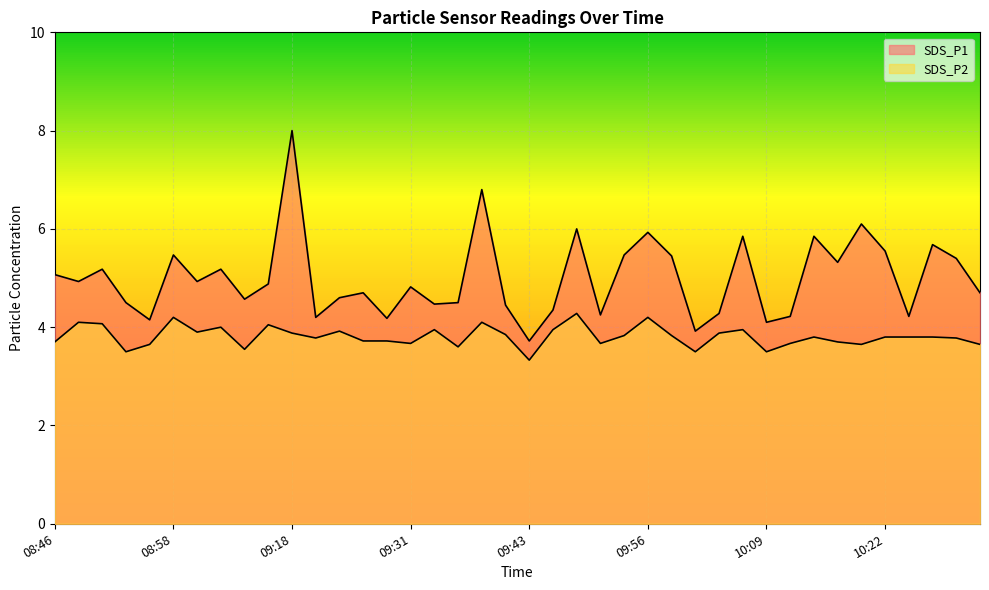

Where is the first local maximum for SDS_P1?

08:51